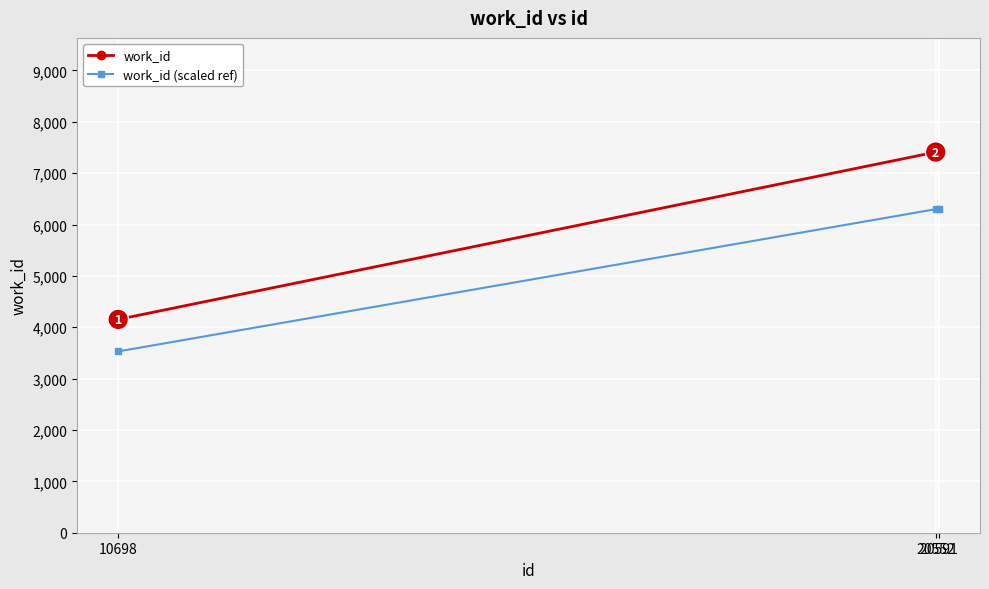

Count the number of data series in this chart.

2